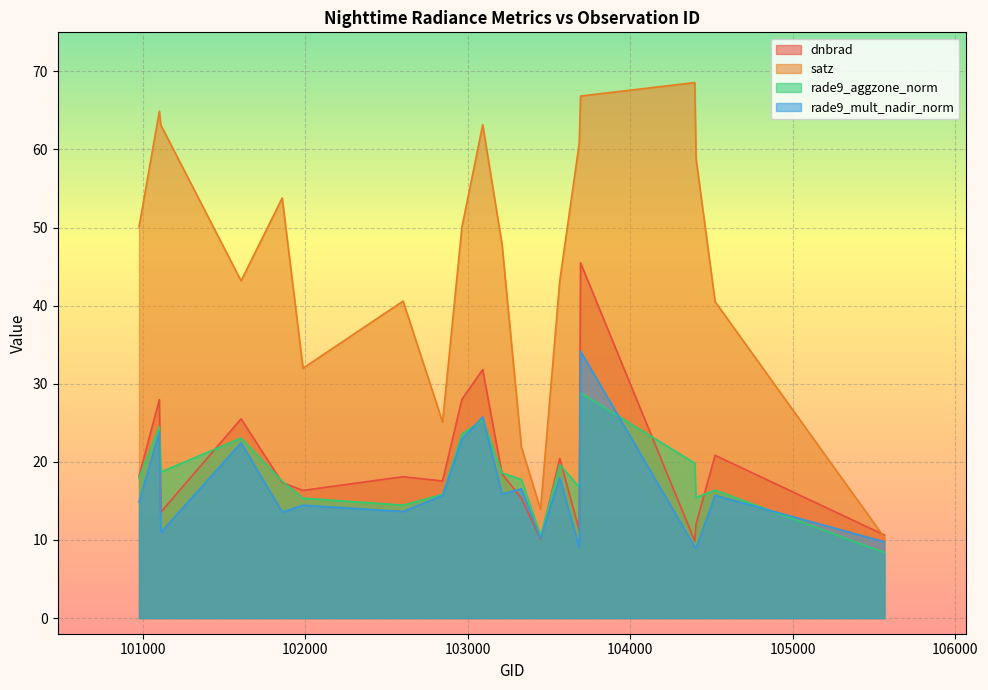

What is the greatest value displayed?

68.6